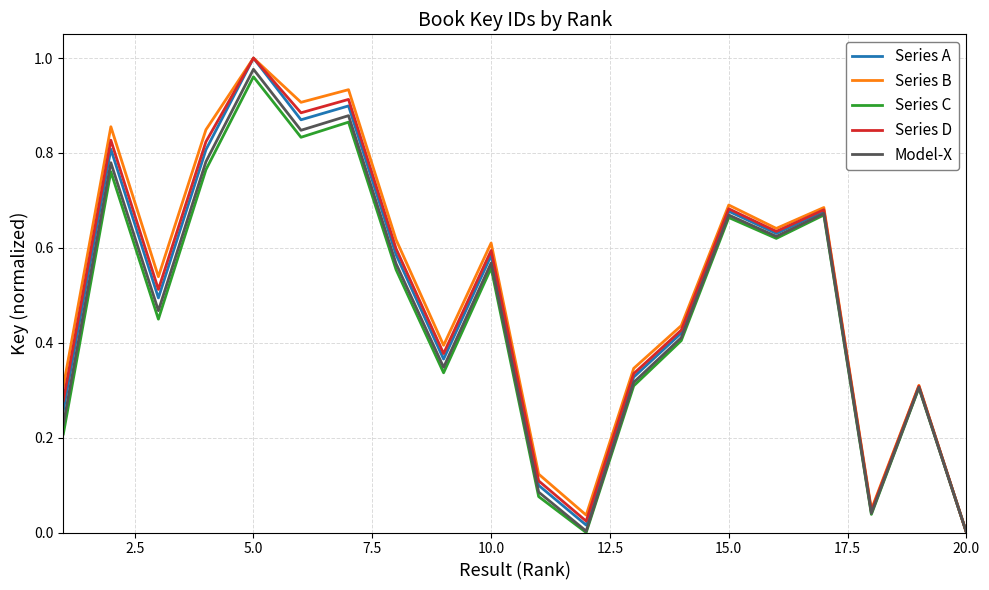

How many lines are shown in the chart?

5